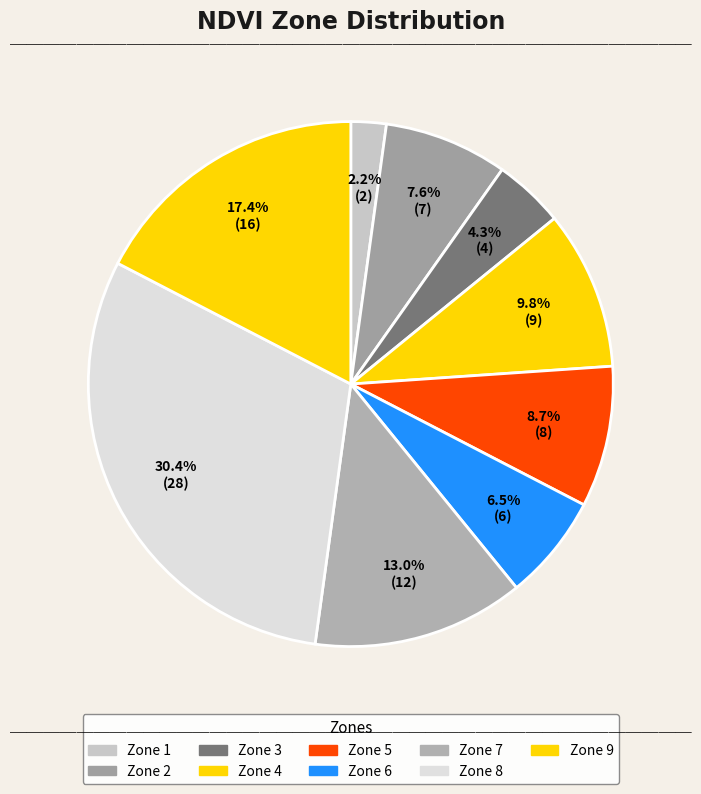

To the nearest percent, what is the difference between the largest and smallest slice percentages?

28%